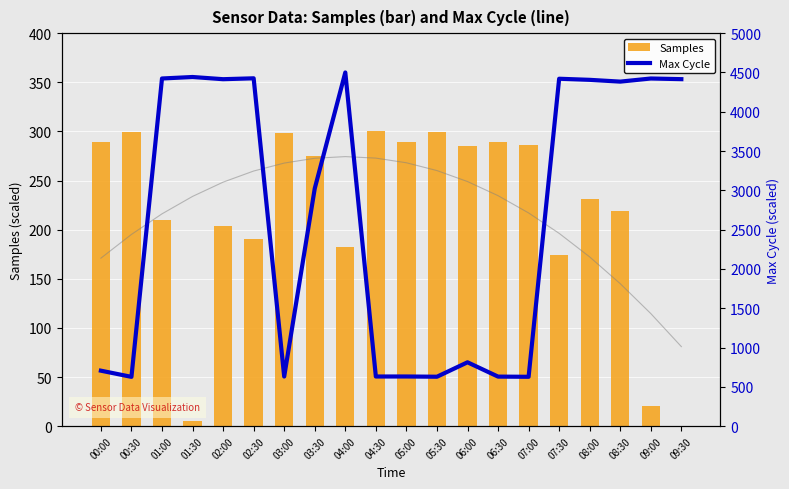

At which label is Max Cycle closest to 2563?

03:30